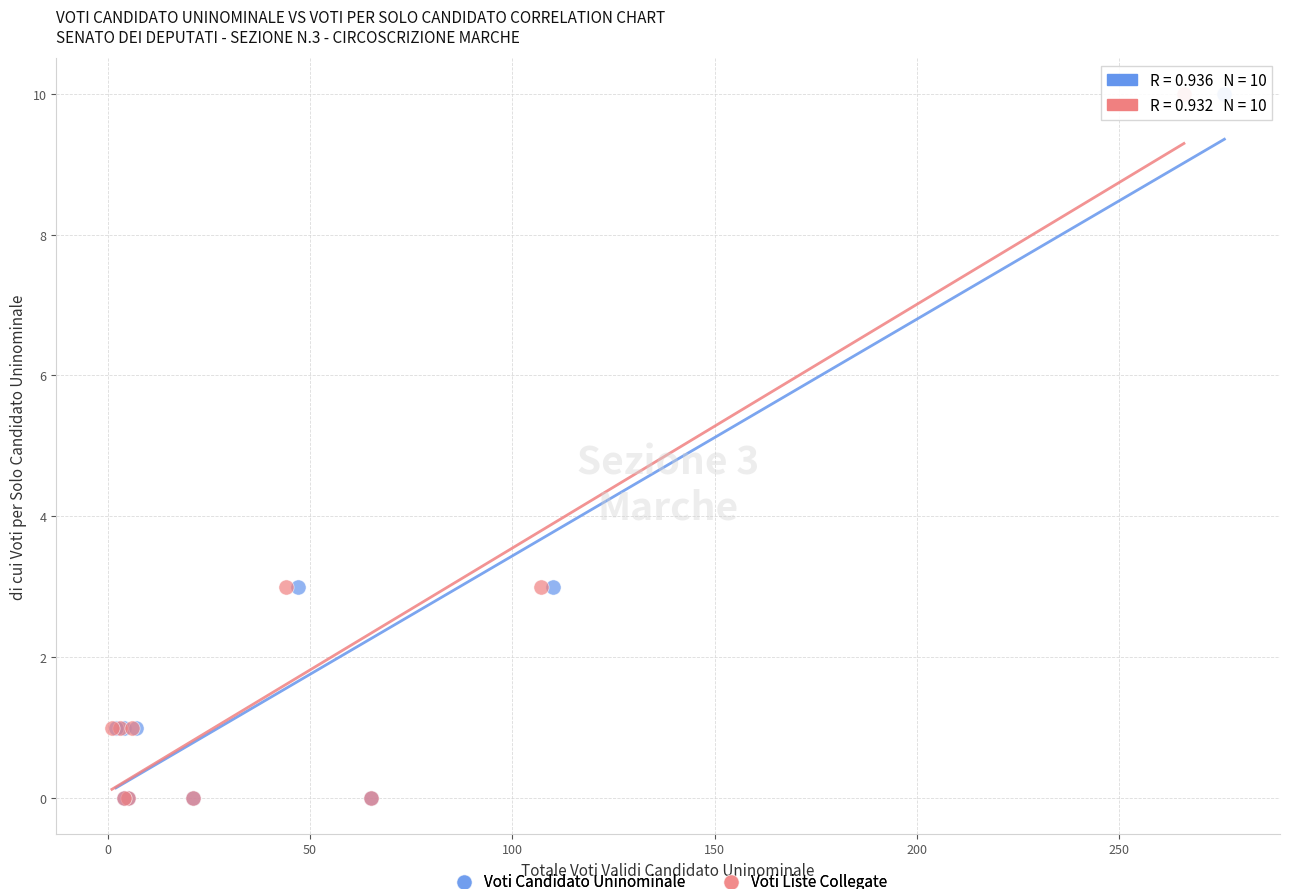

What are all the series names shown in the legend?

Voti Candidato Uninominale, Voti Liste Collegate